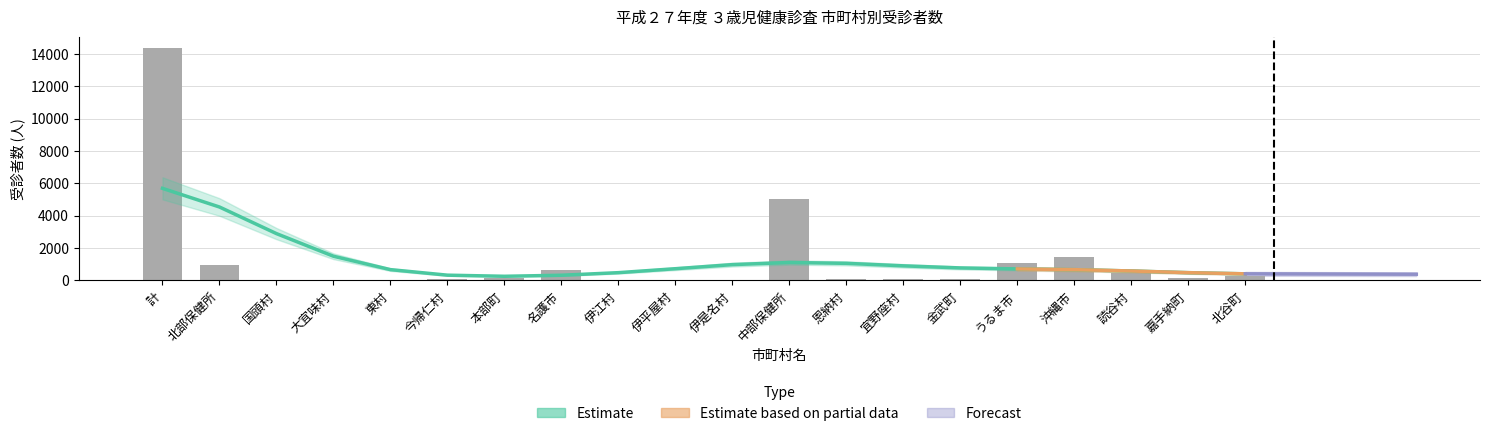

List the labels in order of value, smallest first.

伊平屋村, 東村, 伊是名村, 大宜味村, 国頭村, 伊江村, 宜野座村, 今帰仁村, 恩納村, 金武町, 本部町, 嘉手納町, 北谷町, 読谷村, 名護市, 北部保健所, うるま市, 沖縄市, 中部保健所, 計